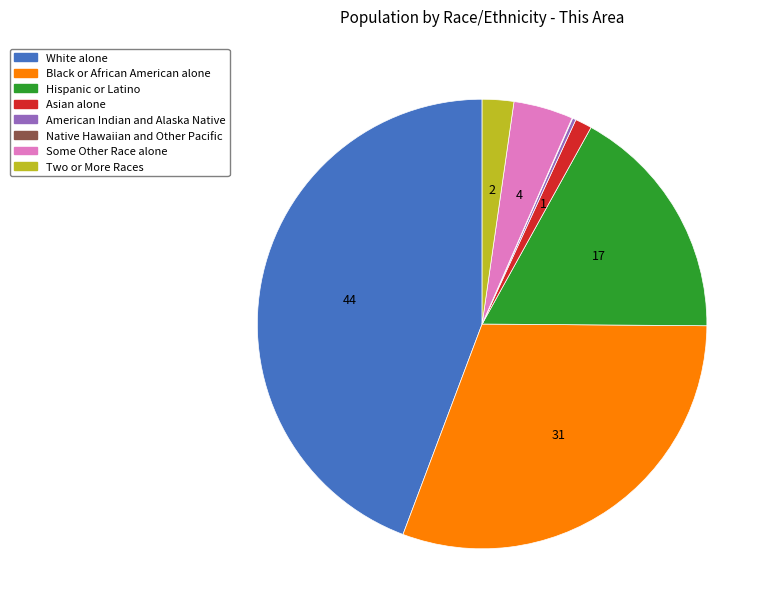

Between Some Other Race alone and Asian alone, which is larger?

Some Other Race alone